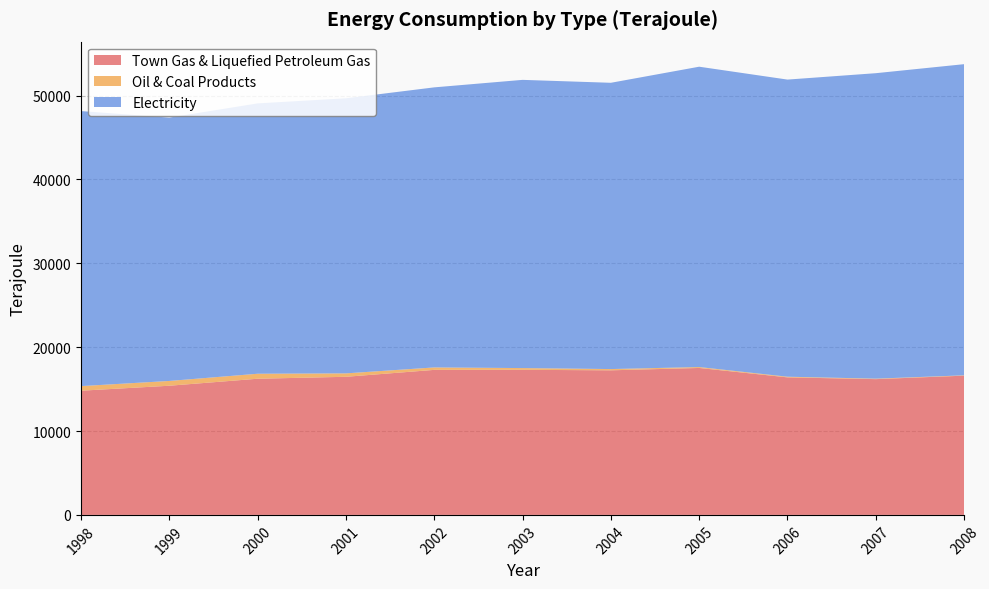

True or false: Oil & Coal Products and Town Gas & Liquefied Petroleum Gas intersect in this chart.

False